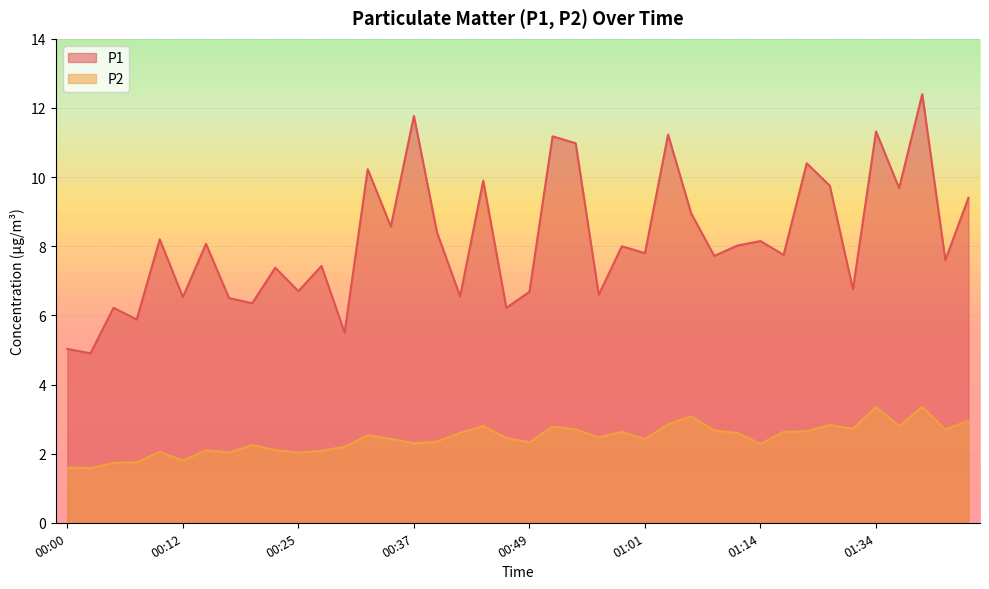

Which category has the highest value in the P1 series?

01:39